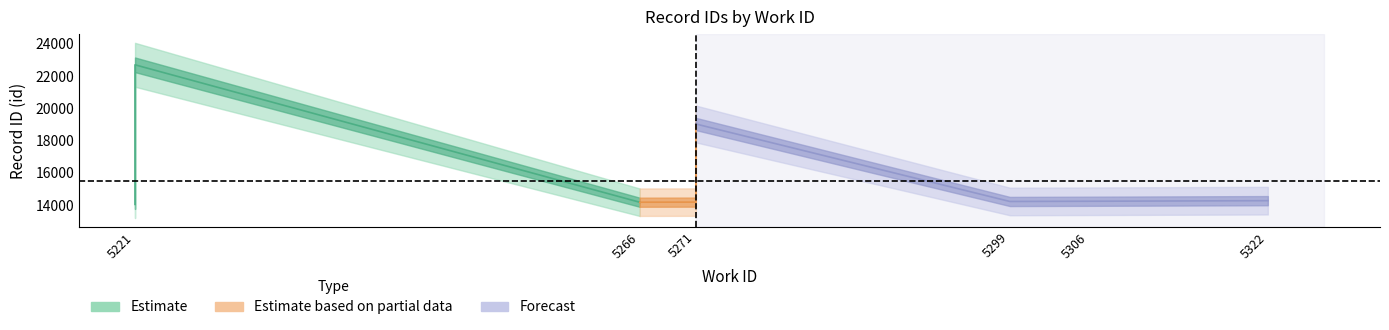

Reading left to right, what are all the values shown in this chart?

work_id: 5221=5221	5221=5221	5266=5266	5266=5266	5271=5271	5299=5299	5306=5306	5322=5322	5271=5271	5221=5221
id: 5221=14046	5221=14048	5266=14179	5266=14182	5271=14188	5299=14227	5306=14241	5322=14277	5271=19031	5221=22698